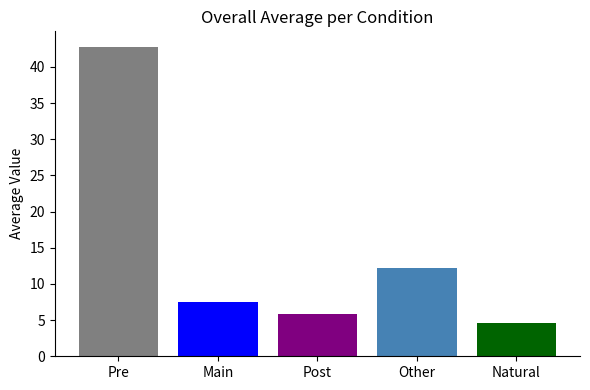

What is the minimum value shown in the chart?

4.6